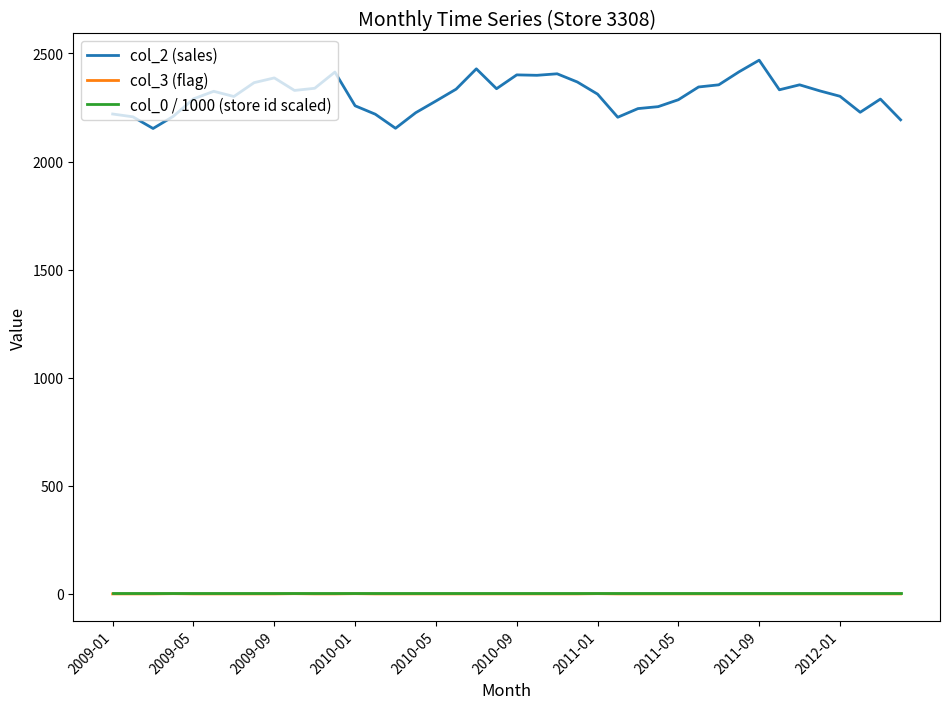

What is the greatest value displayed?

2469.0